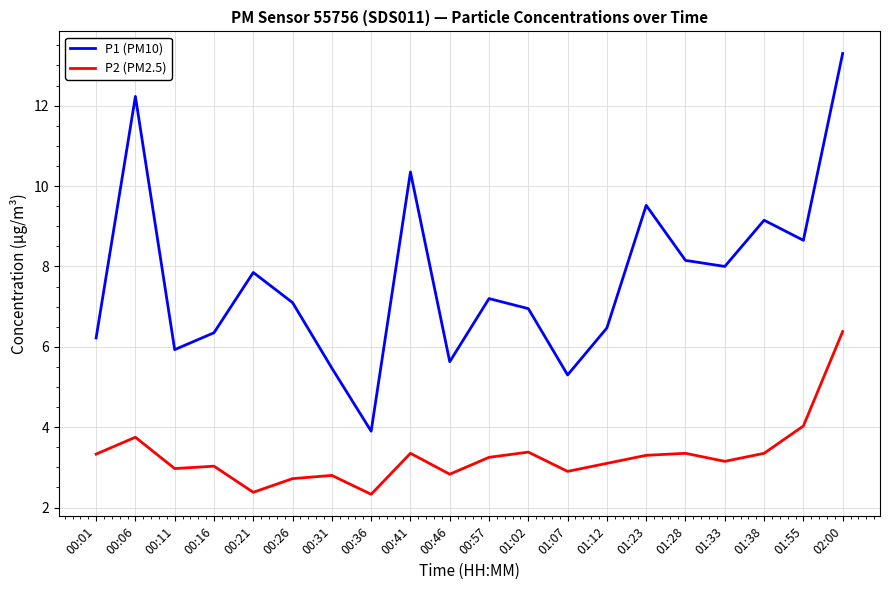

What is the average value of the P2 (PM2.5) series?

3.3